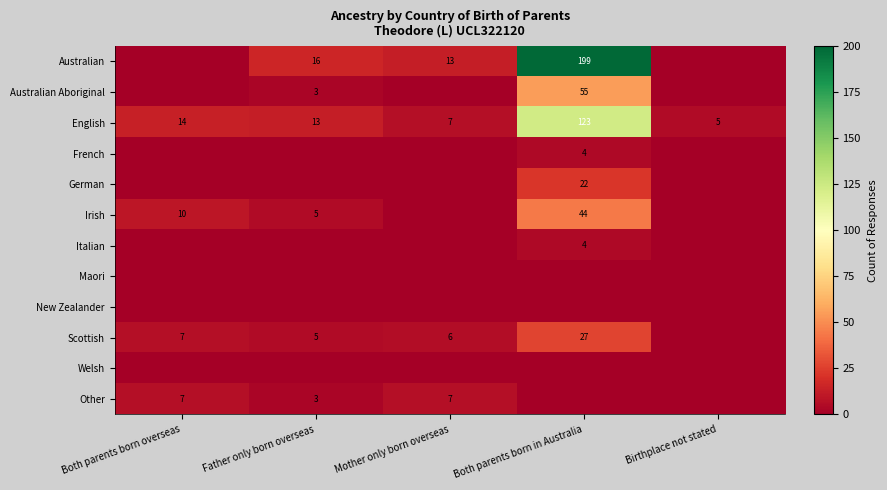

What is the maximum value shown in the chart?

199